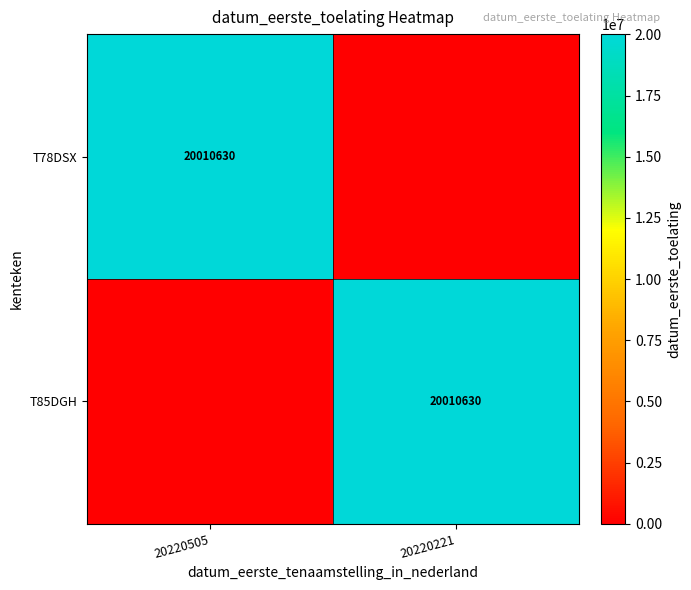

Is it true that T85DGH equals 20010630 at 20220221?

True